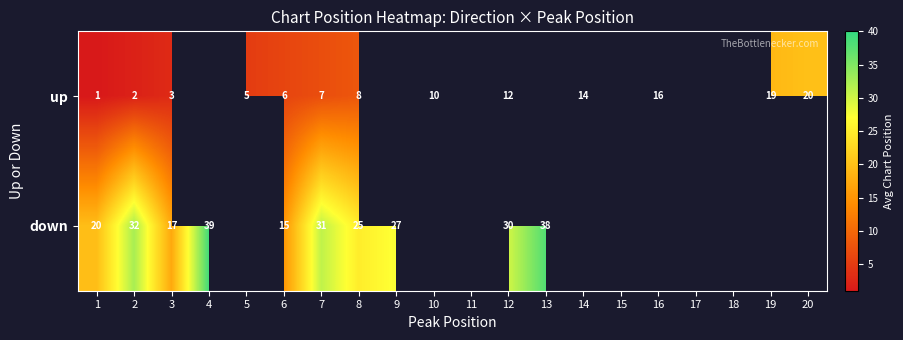

Which category has the lowest value in the down series?

6